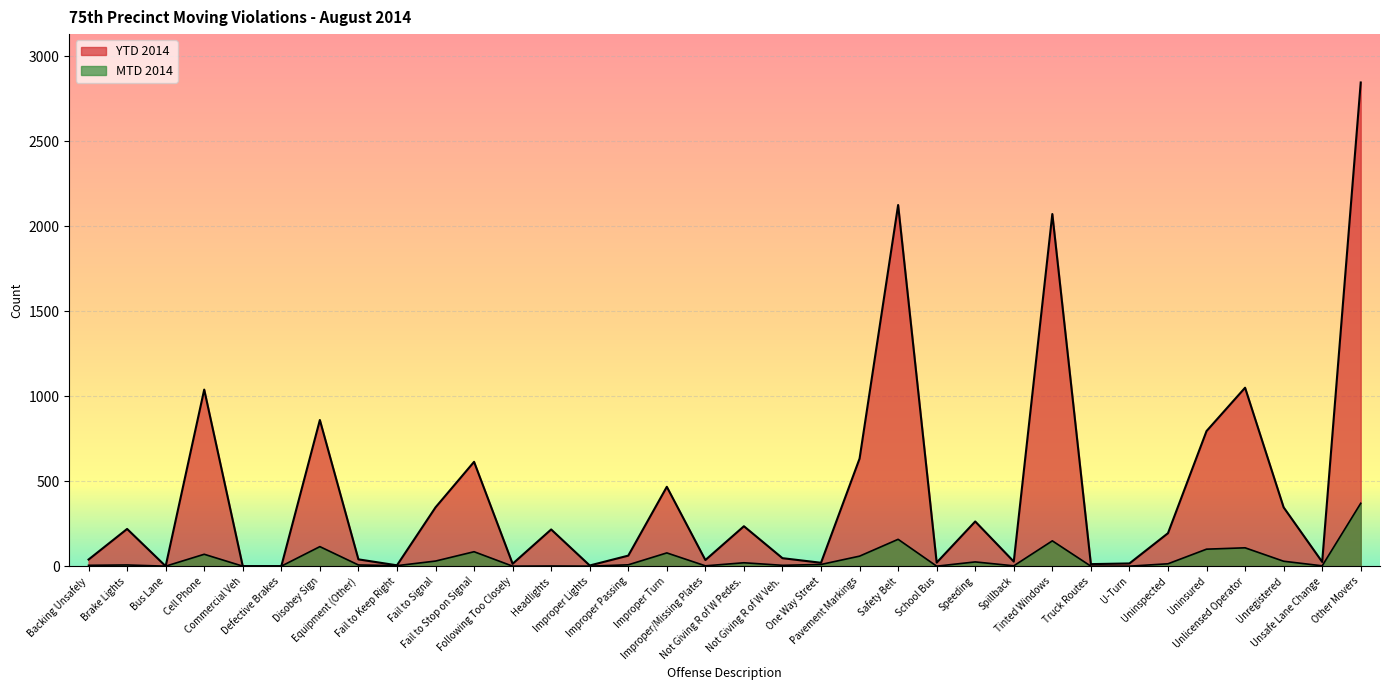

Rank the series by their maximum value, from lowest to highest.

MTD 2014, YTD 2014